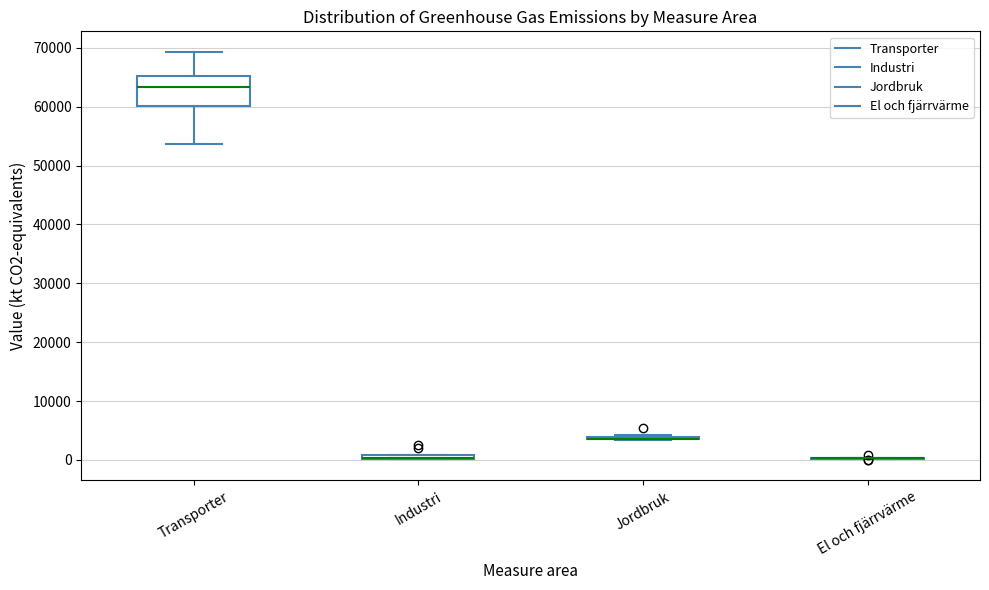

Comparing the boxes themselves (not the whiskers), which one is the tallest?

Transporter